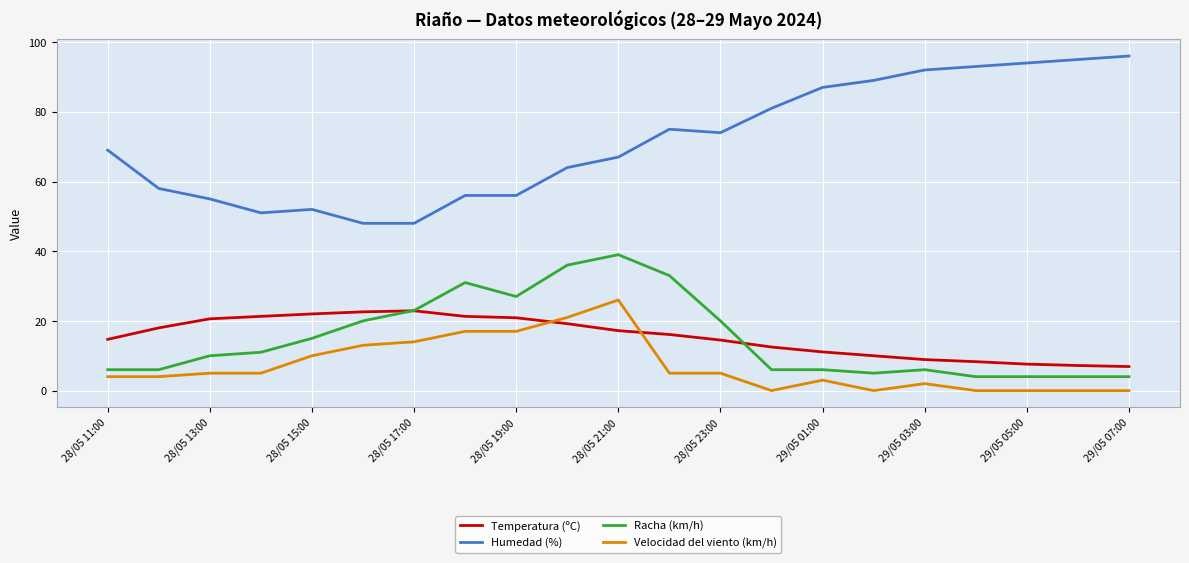

What is the maximum value for Humedad (%)?

96.0